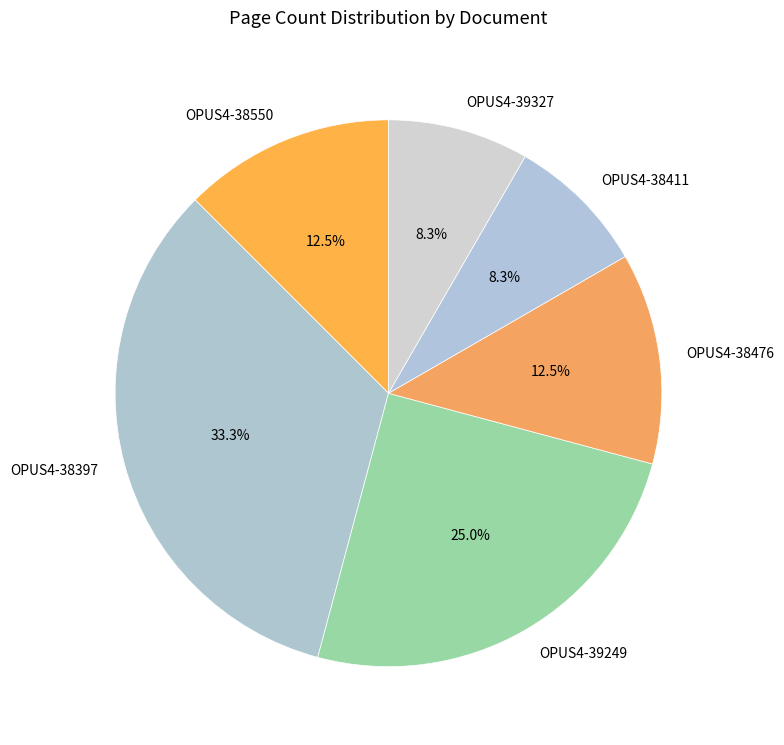

Is there any slice that represents more than half of the pie?

No